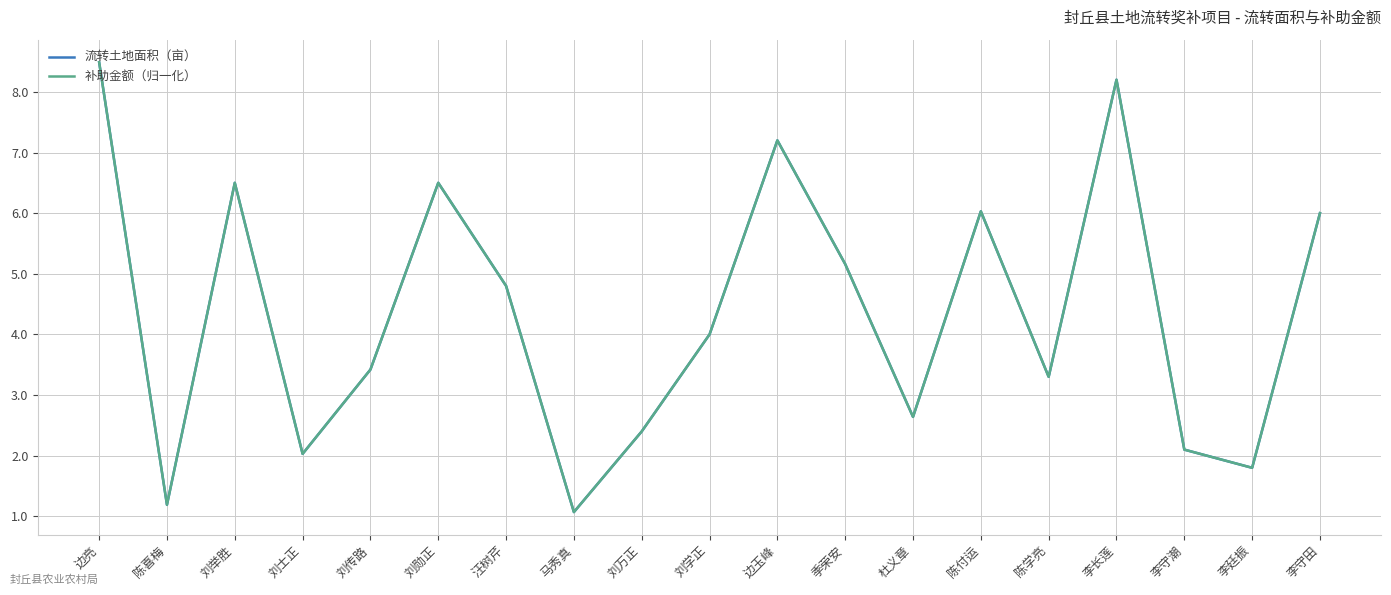

Is the value of 流转土地面积（亩） at 陈学亮 greater than the value of 补助金额（归一化） at 李廷振?

Yes